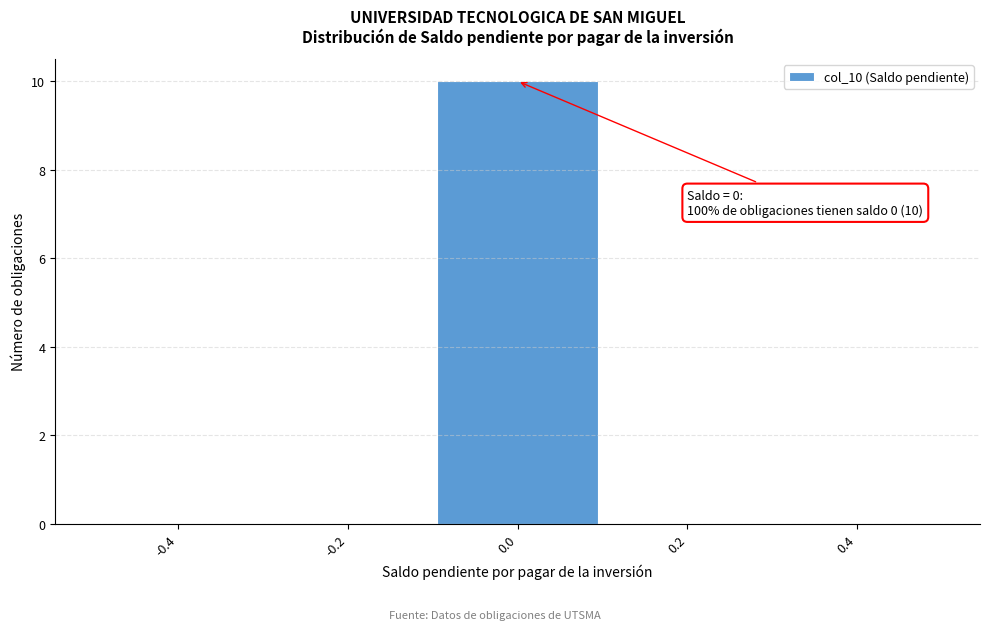

Which range on the x-axis has the tallest bar?

-0.1 to 0.1